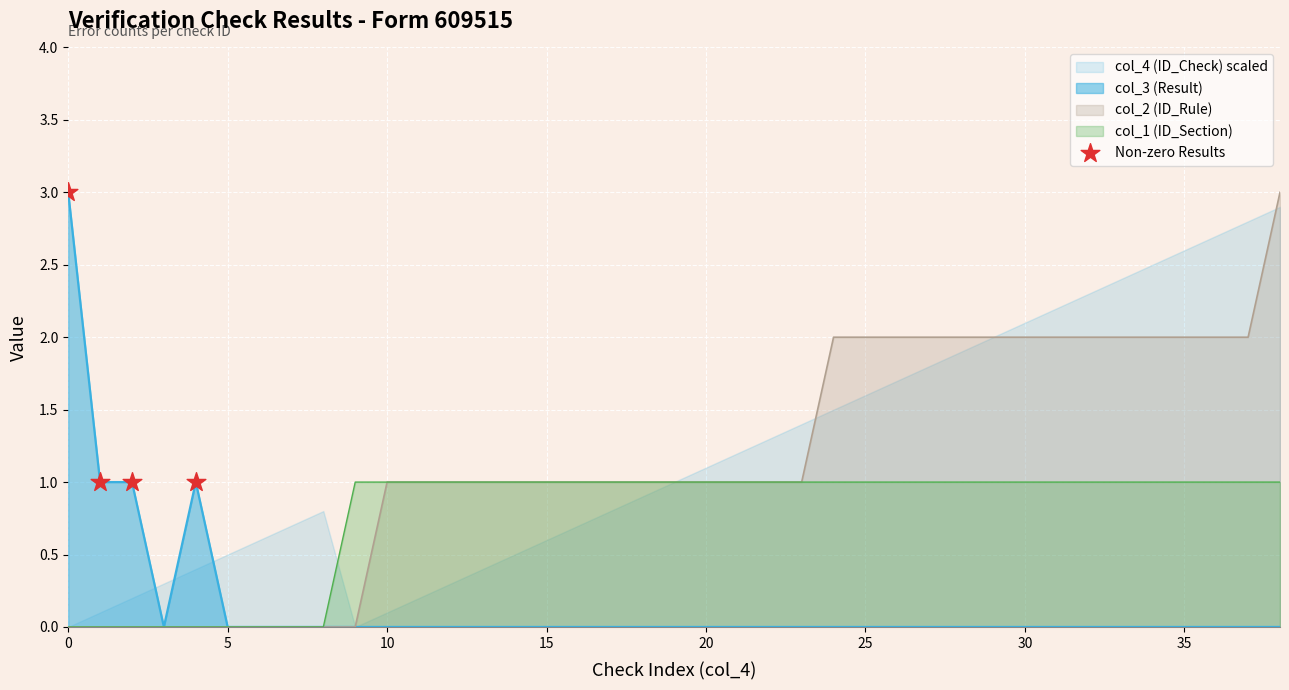

True or false: col_1 (ID_Section) has a value of 1 at 0.

False